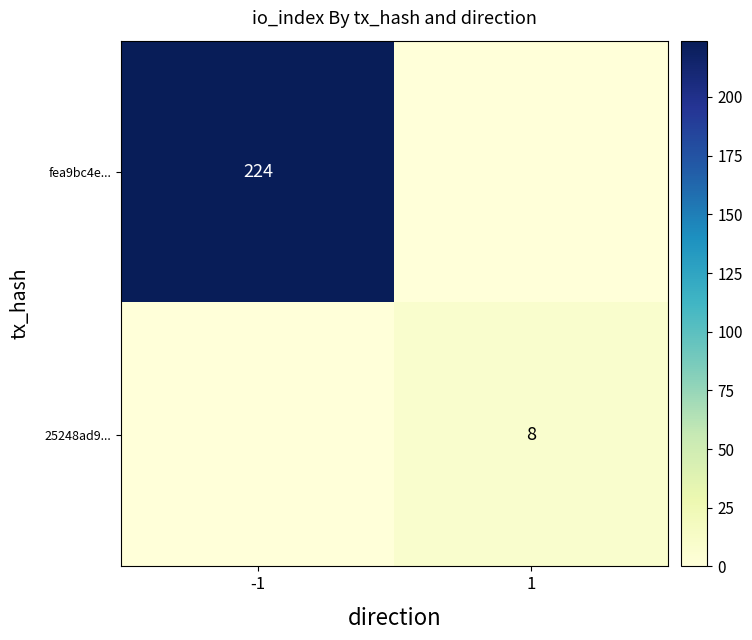

Is it true that fea9bc4e... equals 97 at -1?

False